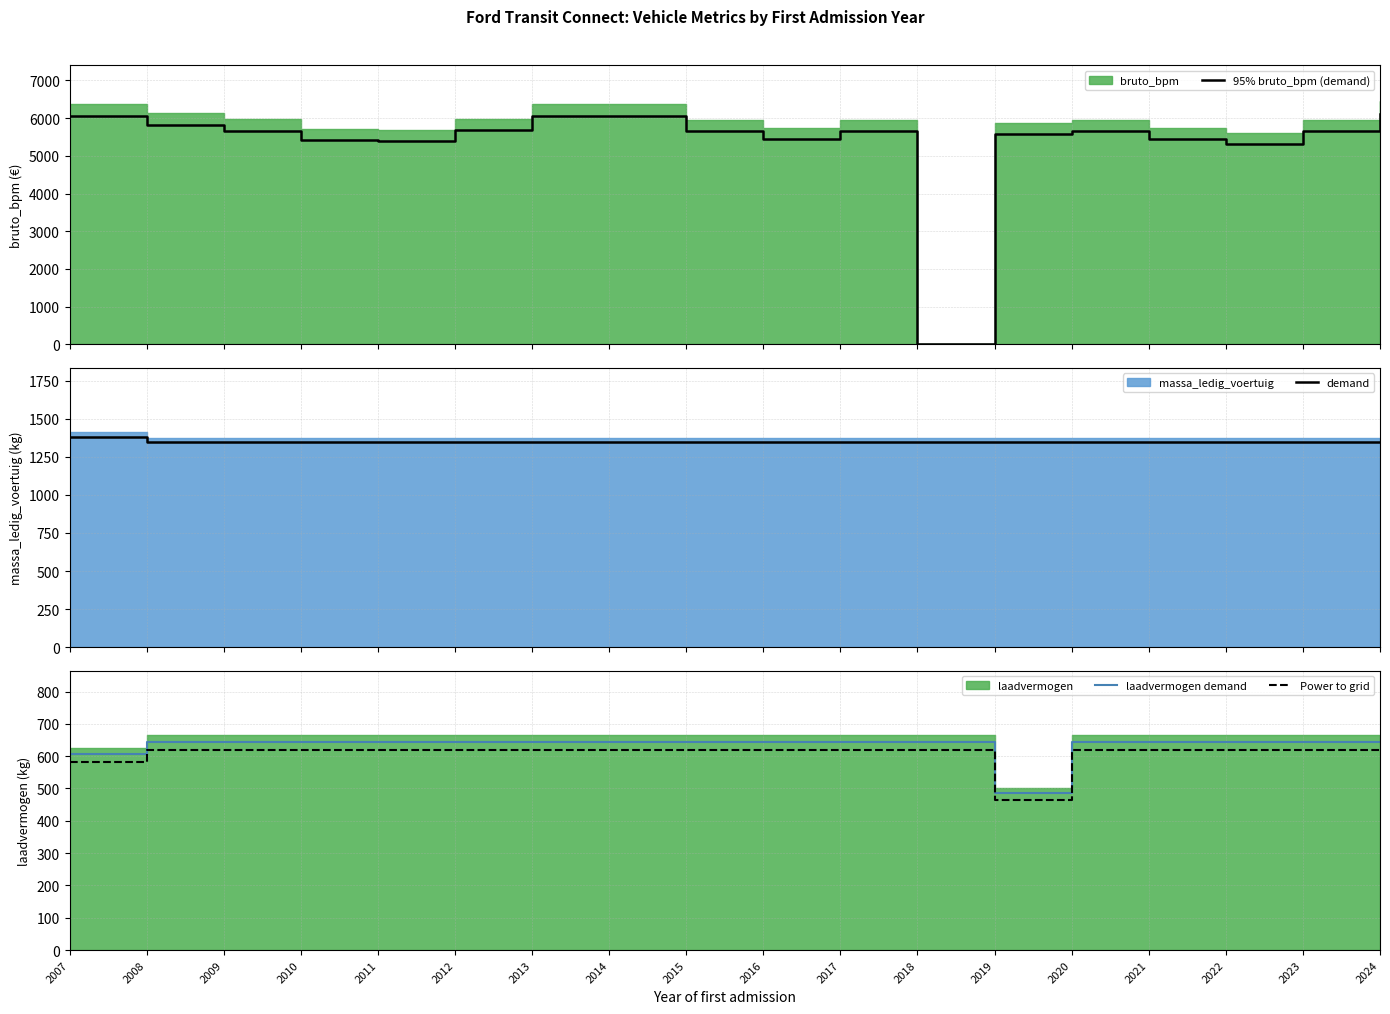

Between 2015 and 2022, which is larger?

2015